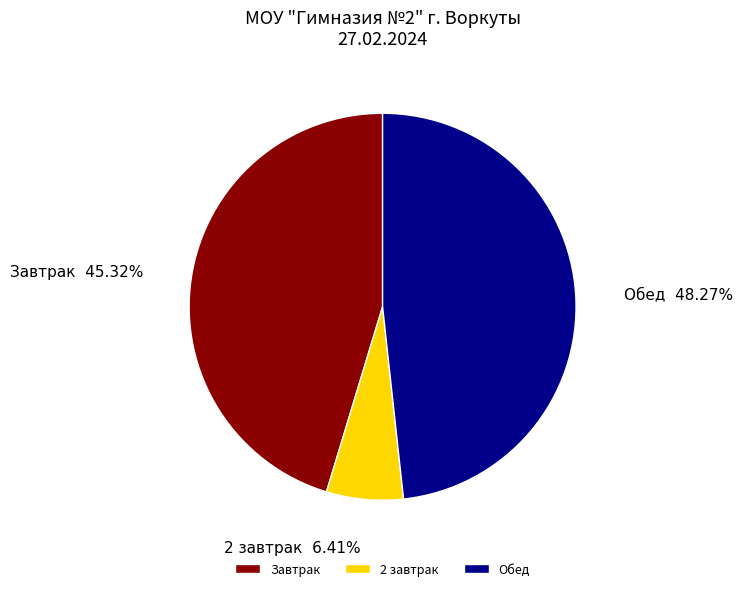

Does any single category account for the majority?

No